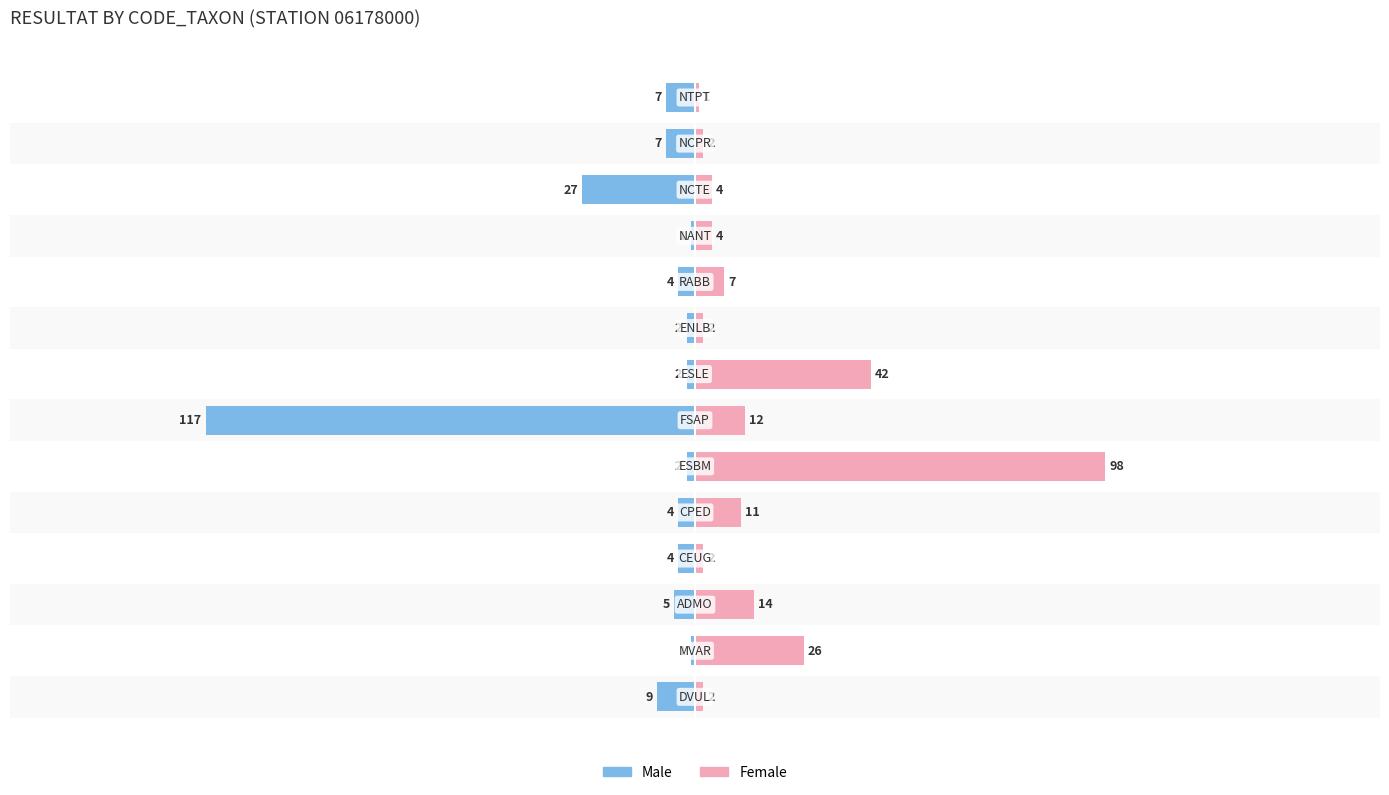

What is the average value of the Female series?

16